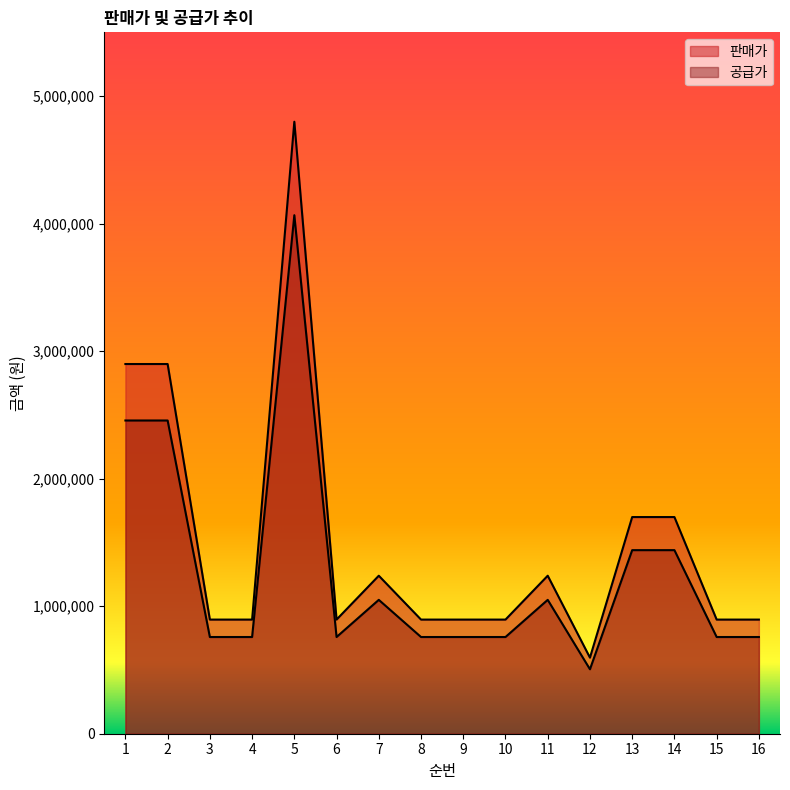

Count the number of data series in this chart.

2